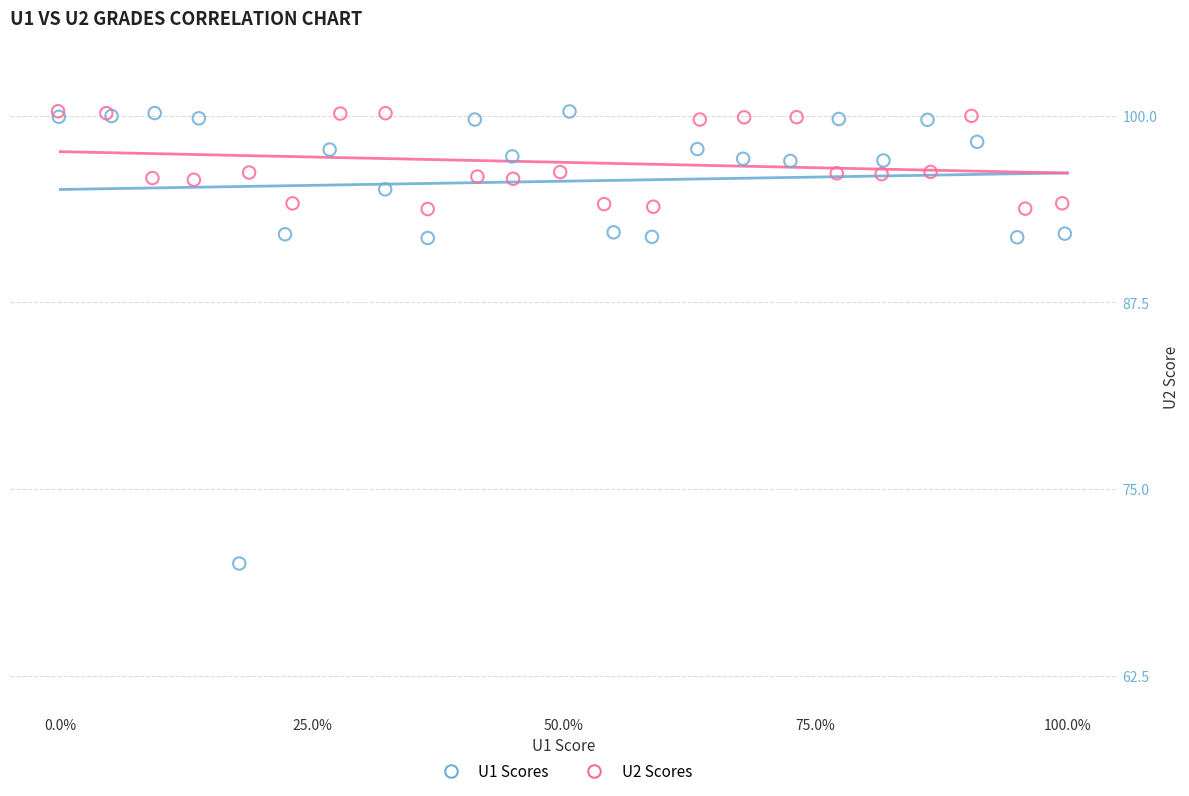

Which series has the widest spread of Y values?

U1 Scores